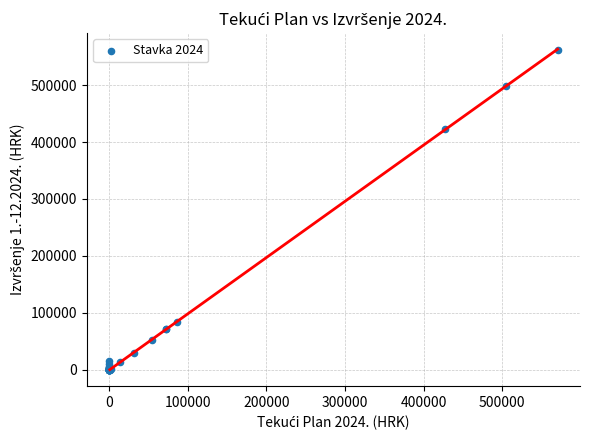

What Y value in the scatter plot is closest to 281002?

421951.8